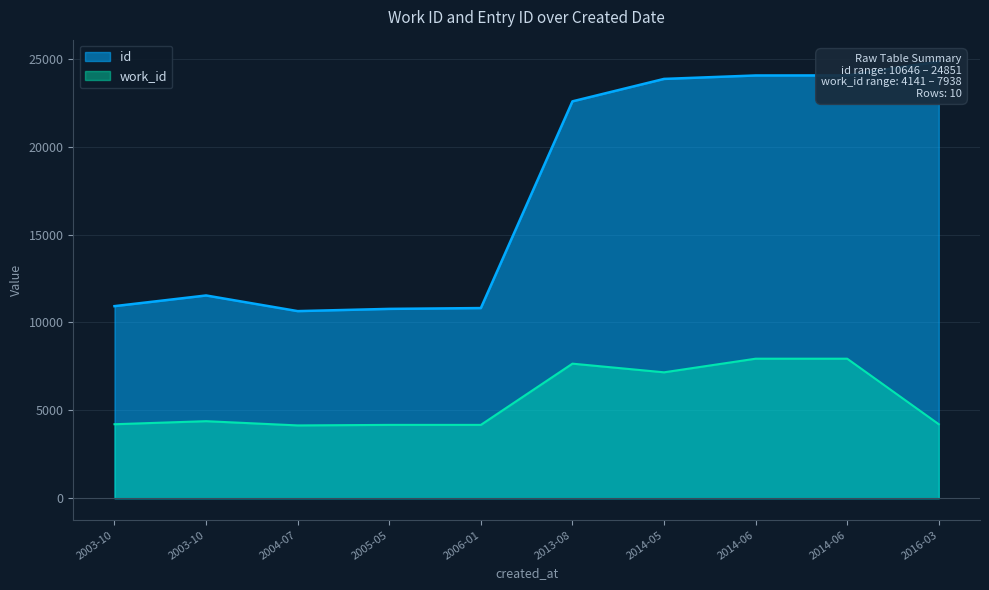

What is the label of the 1st point from the right?

2016-03